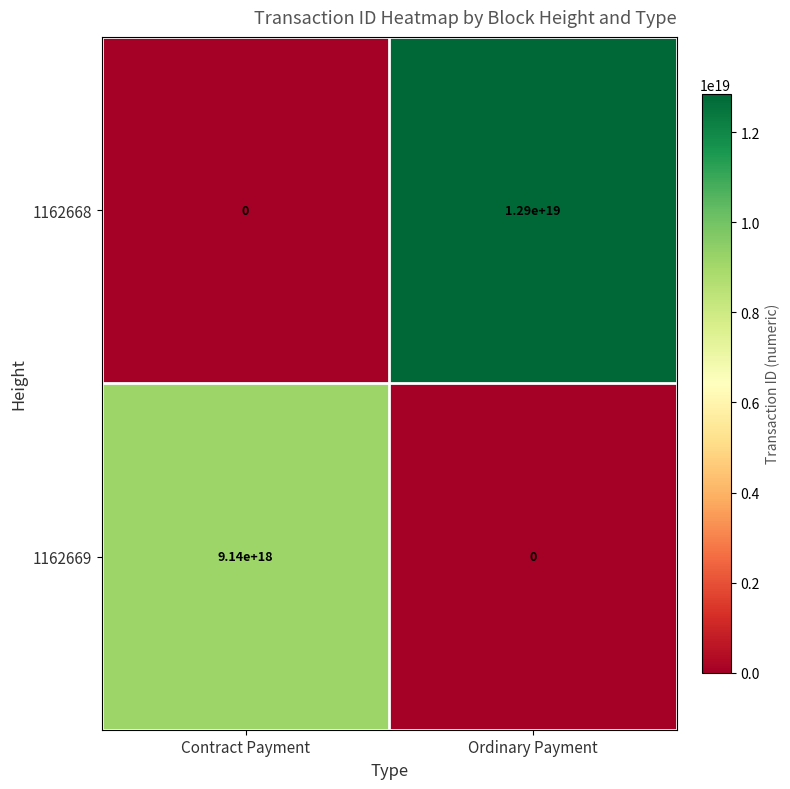

Rank the series by their maximum value, from lowest to highest.

1162669, 1162668